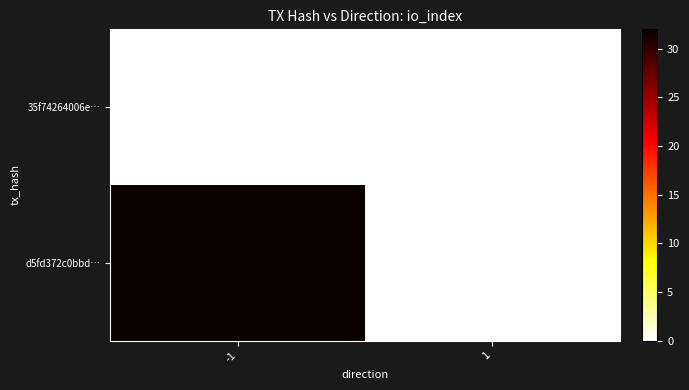

List the series in order of their peak value, highest first.

d5fd372c0bbd…, 35f74264006e…